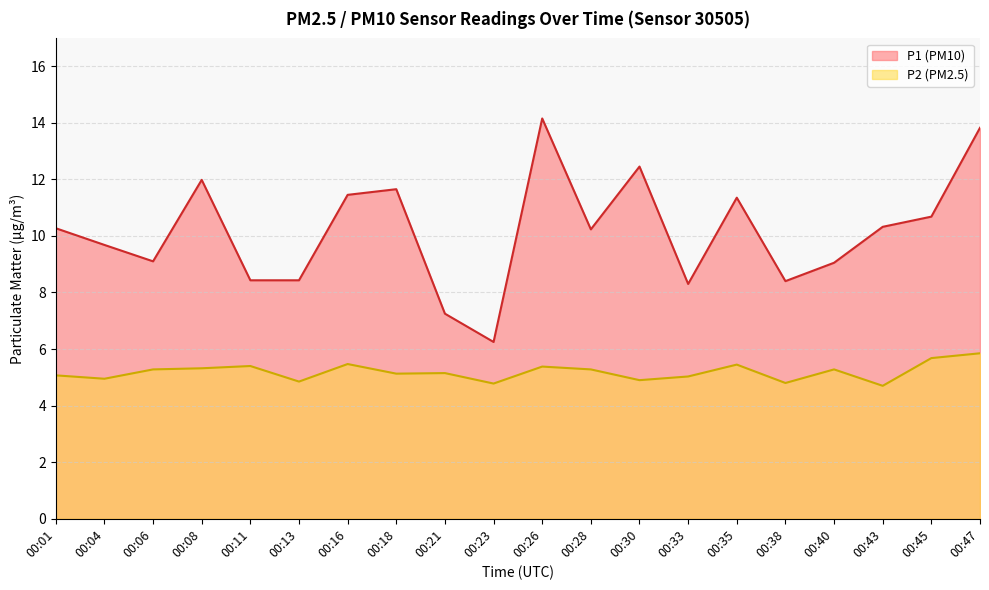

At which label does P2 reach its peak?

00:47